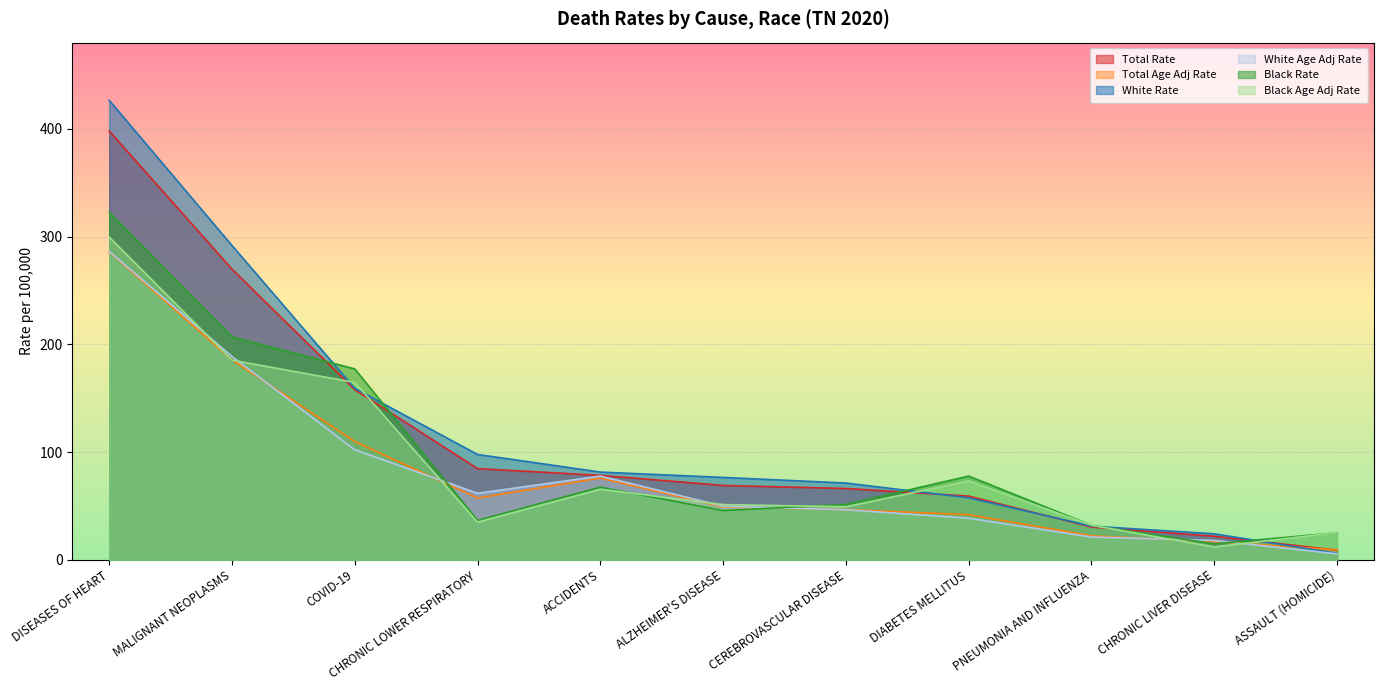

Where is the first local maximum for Black Rate?

ACCIDENTS